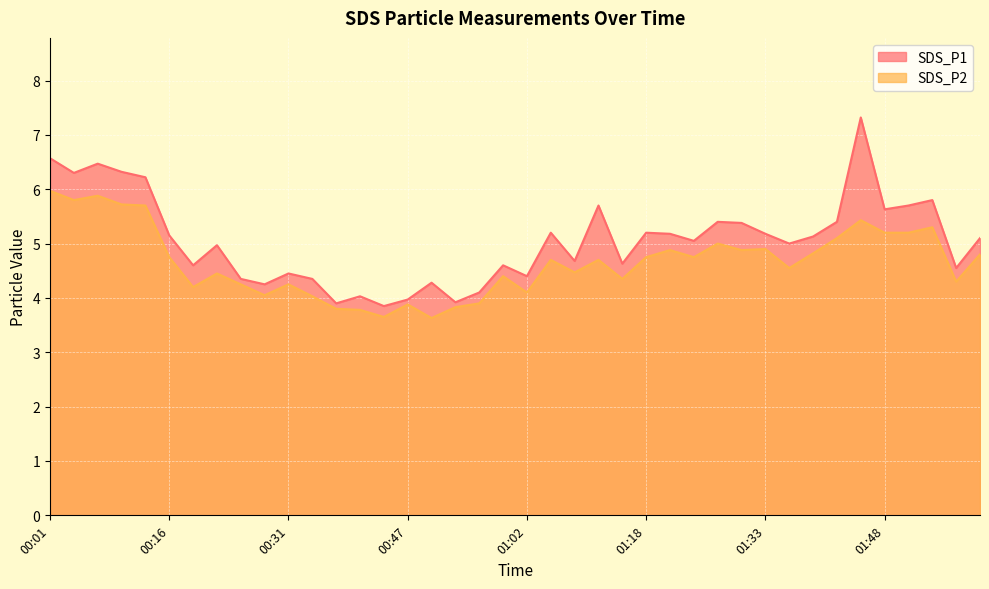

How many data points does each series have?

40